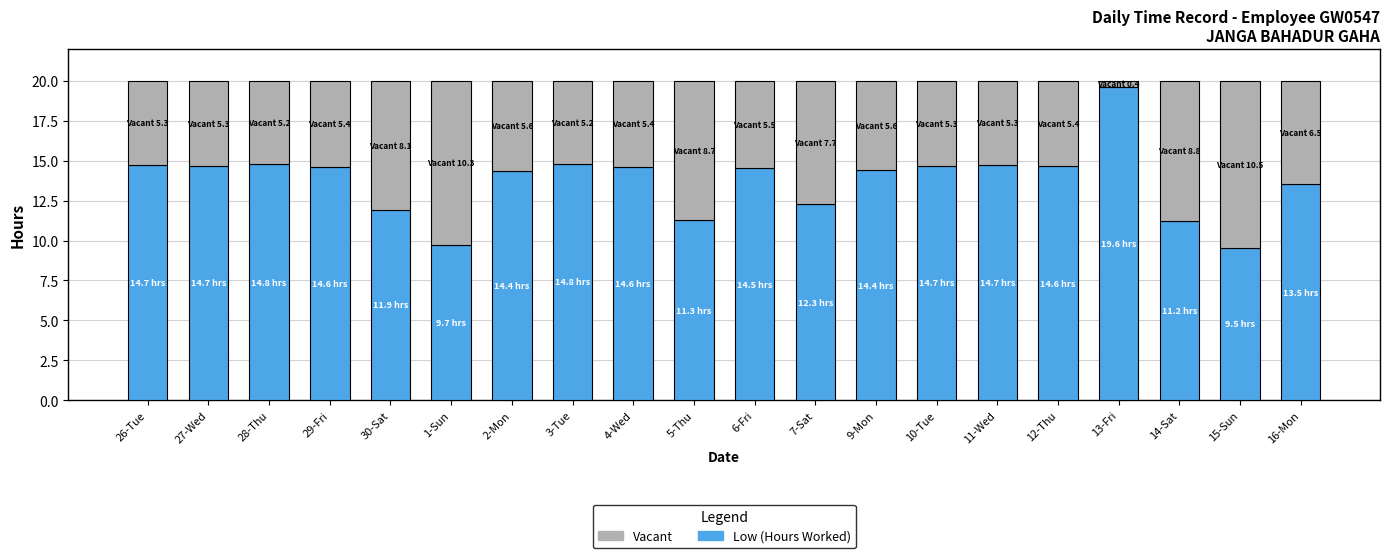

What is the sum of all Low (Hours Worked) values?

274.8